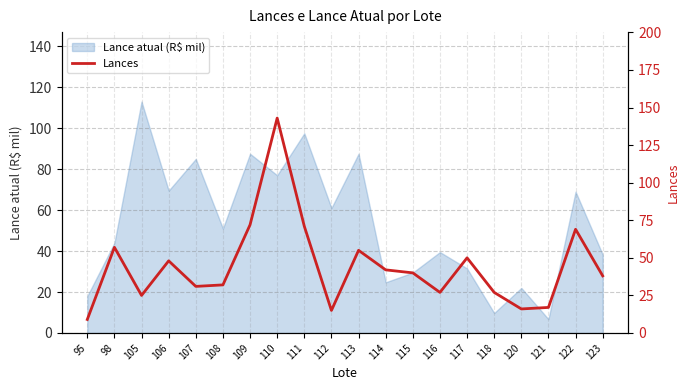

At which label does Lance atual (R$ mil) reach its peak?

105